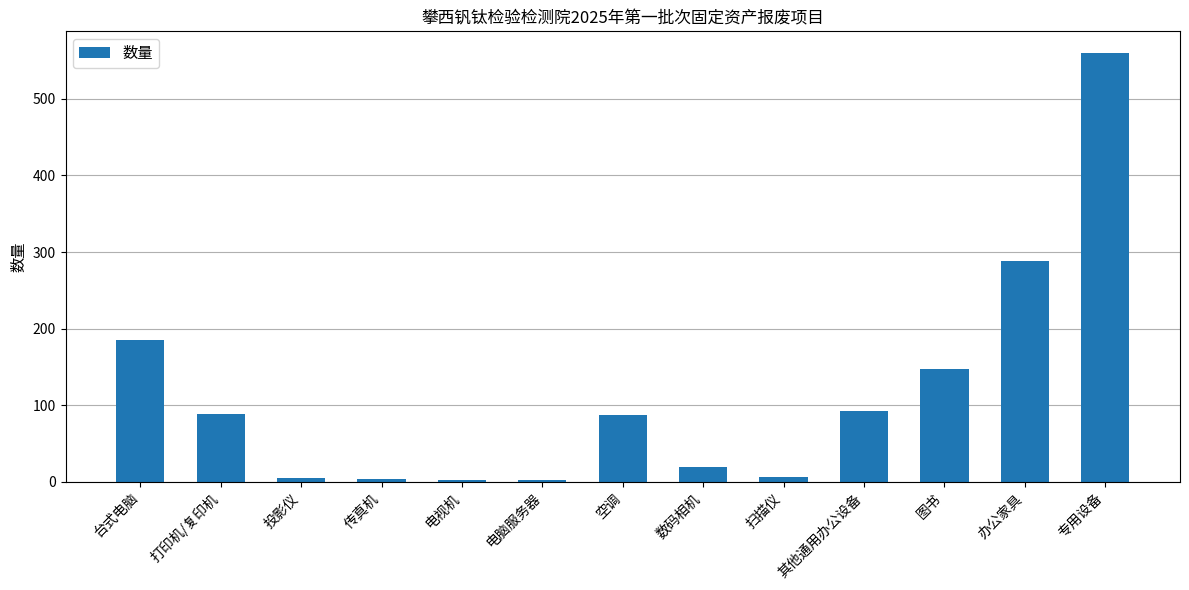

What is the label of the 9th bar from the right?

电视机